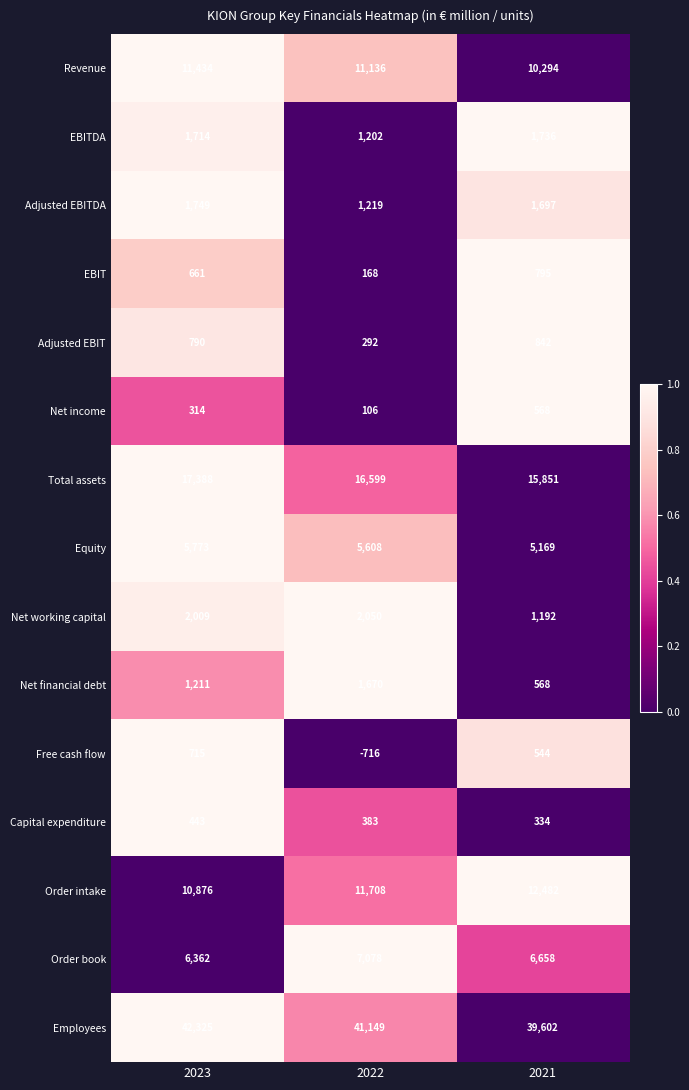

How many categories are shown in the chart?

3